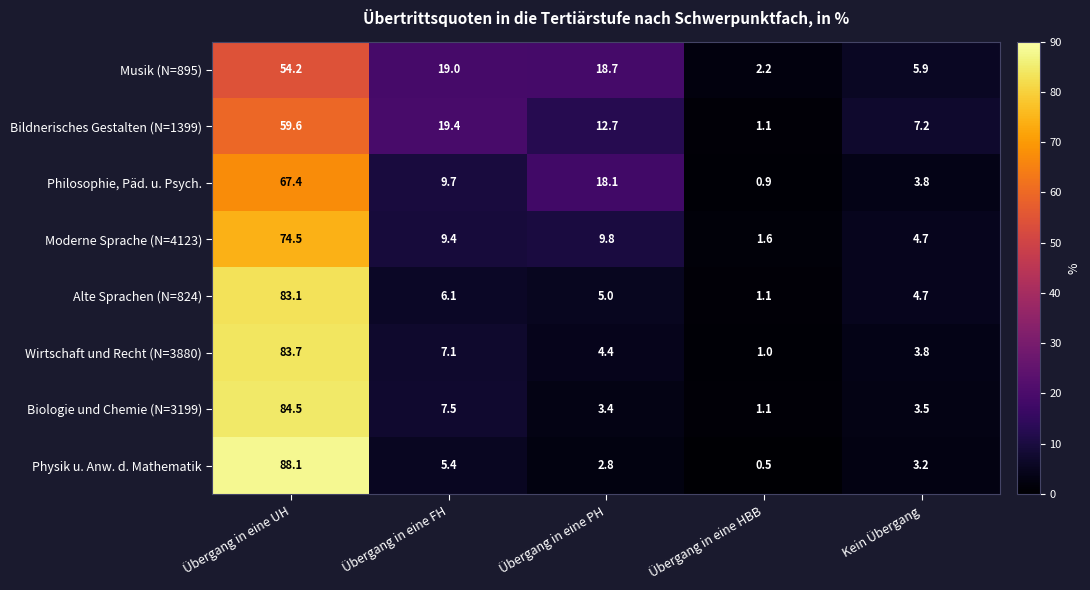

Where does the Alte Sprachen (N=824) series first go above 5?

Übergang in eine UH